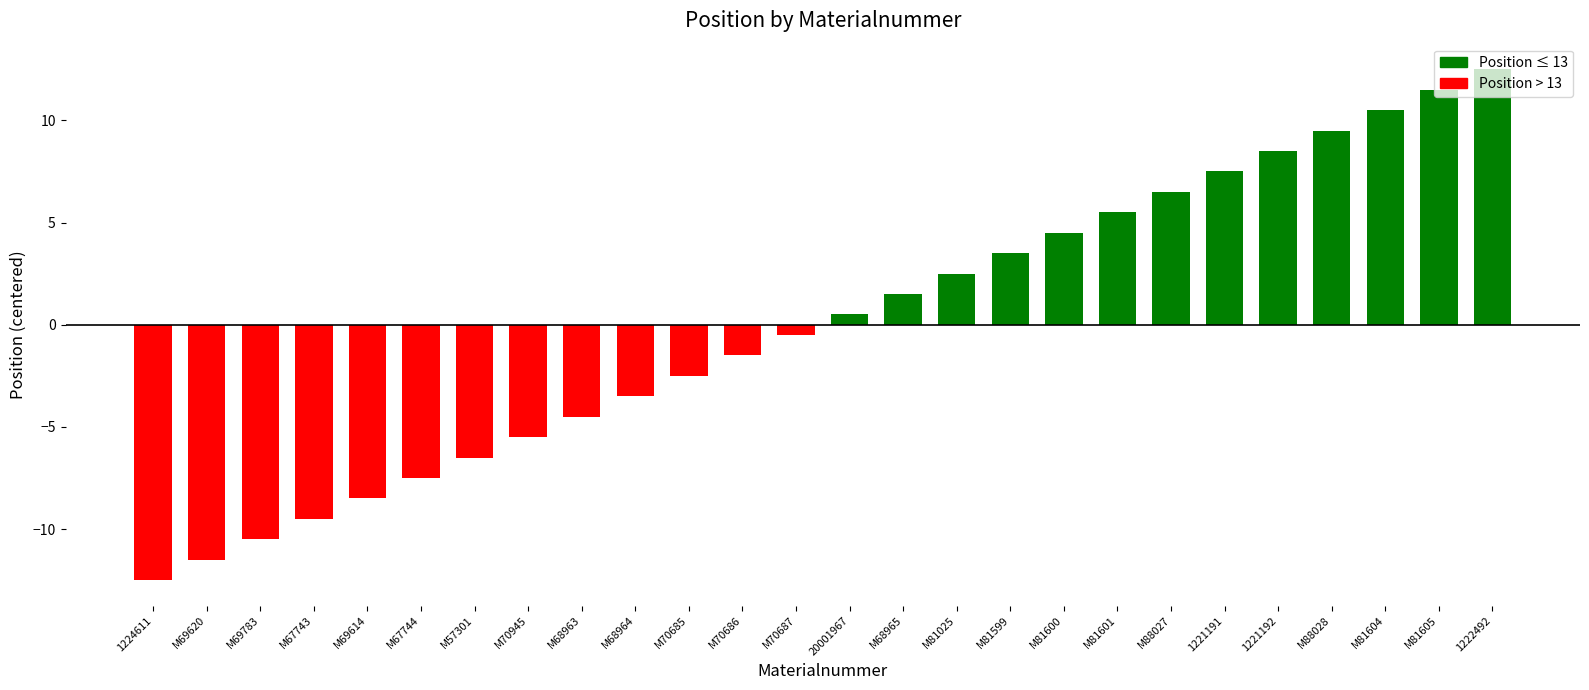

What is the maximum value shown in the chart?

12.5